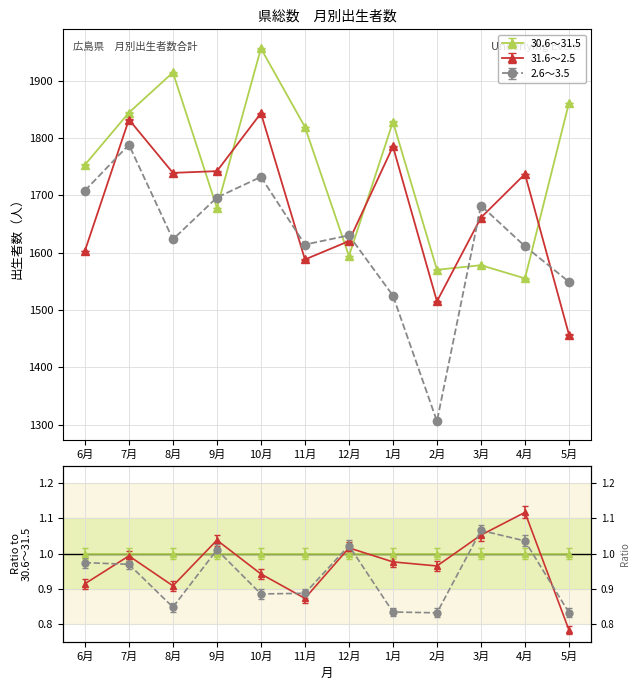

At how many categories does at least one series exceed 1439?

12